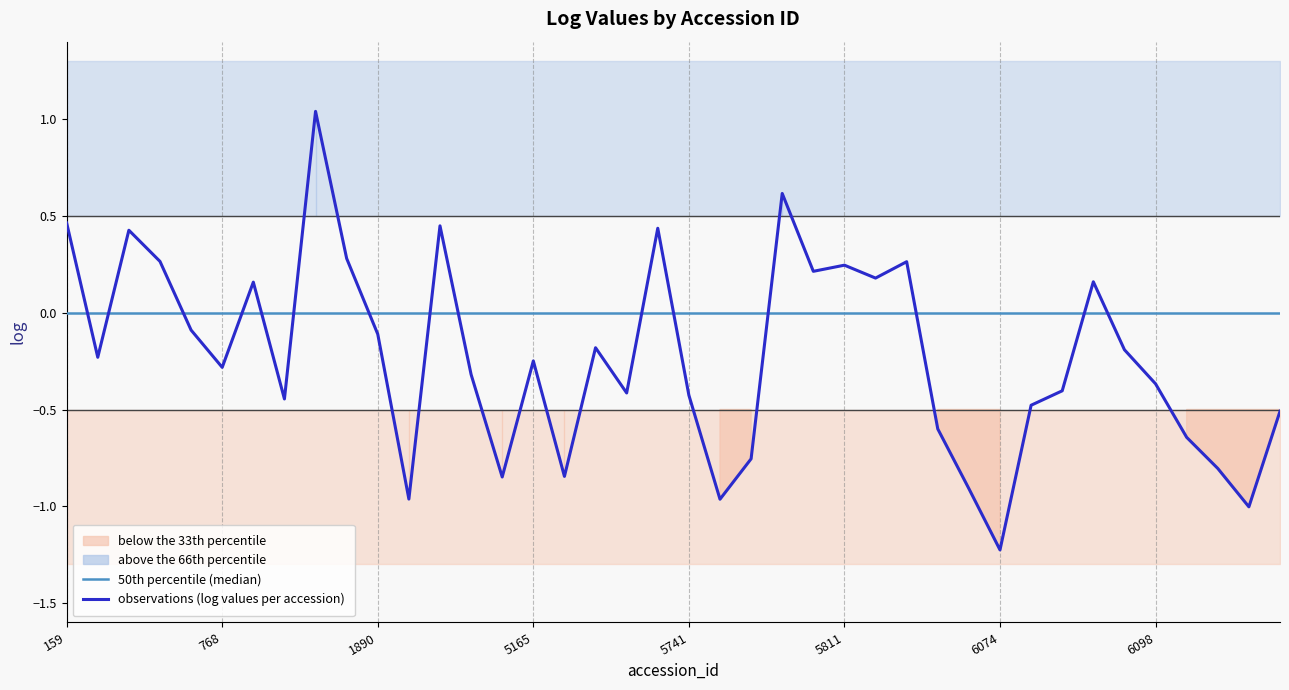

At which label does 50th percentile (median) reach its minimum?

159